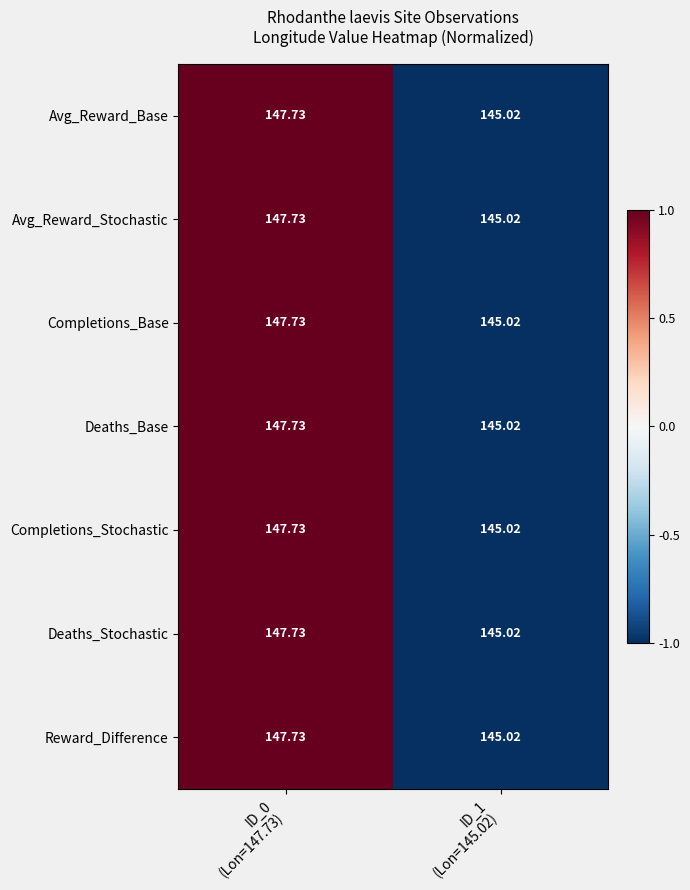

At ID_0 (Lon=147.73), list the series in order from smallest to largest.

Avg_Reward_Base, Avg_Reward_Stochastic, Completions_Base, Deaths_Base, Completions_Stochastic, Deaths_Stochastic, Reward_Difference